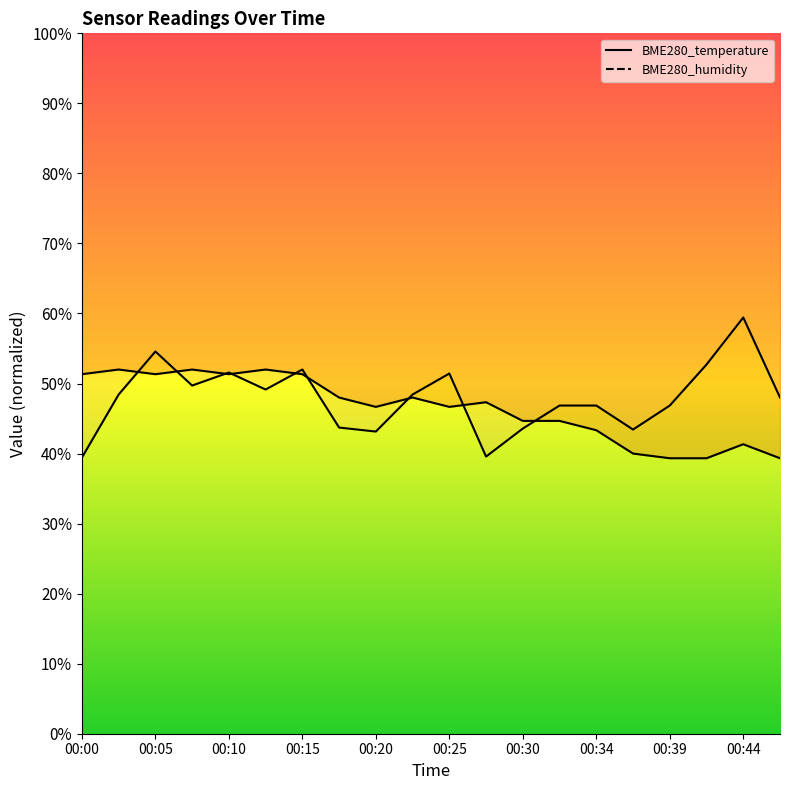

What is the greatest value displayed?

59.4